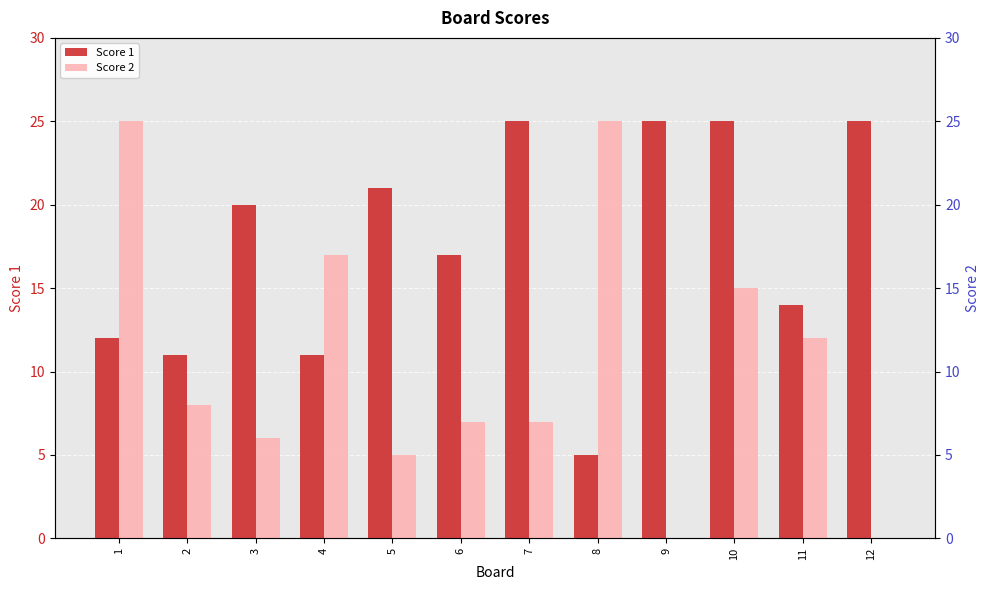

Reading right to left, what are all the values shown in this chart?

Score 1: 12=25	11=14	10=25	9=25	8=5	7=25	6=17	5=21	4=11	3=20	2=11	1=12
Score 2: 12=0	11=12	10=15	9=0	8=25	7=7	6=7	5=5	4=17	3=6	2=8	1=25